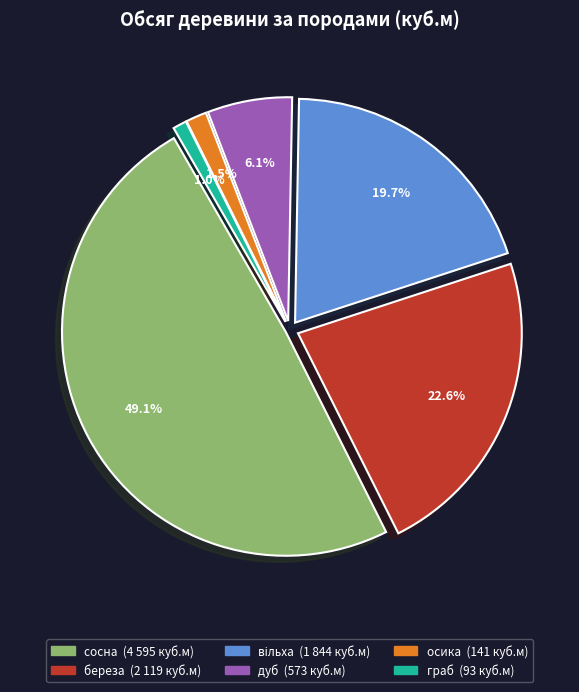

Does any single category account for the majority?

No